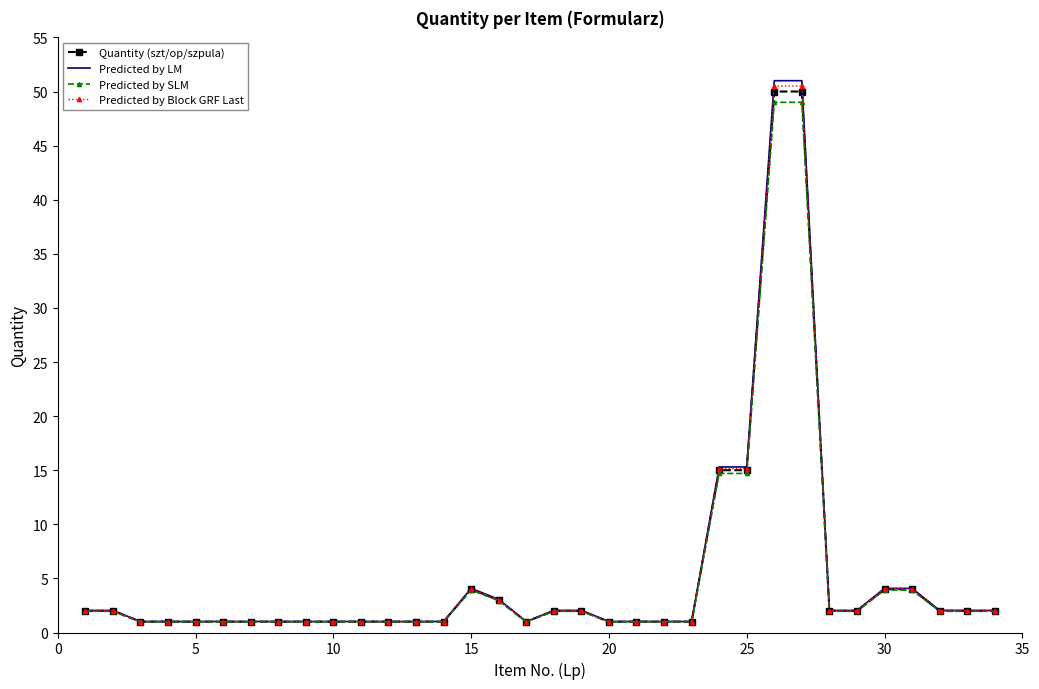

At how many categories does at least one series exceed 50?

2